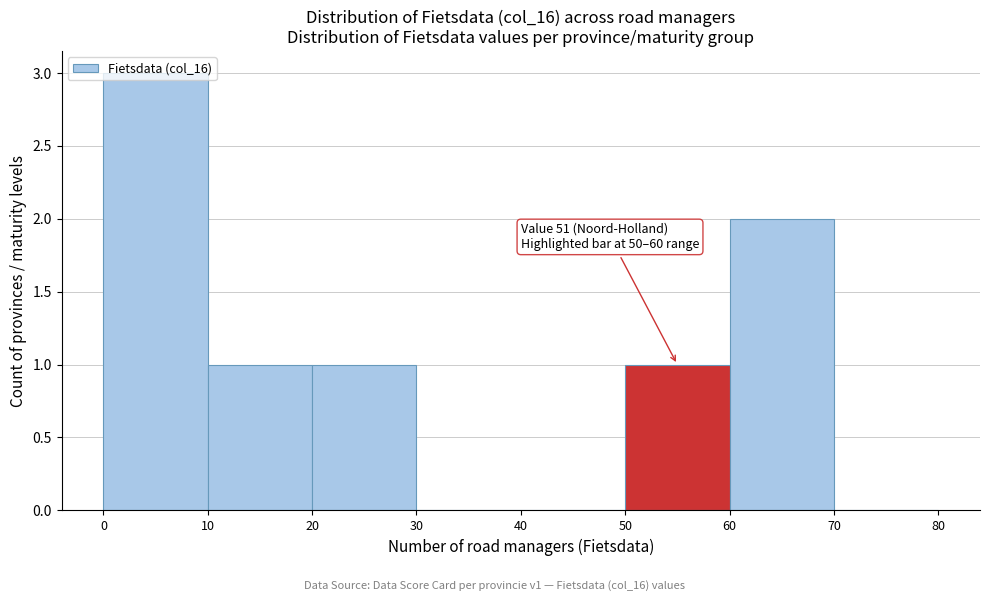

Which range on the x-axis has the tallest bar?

0 to 10